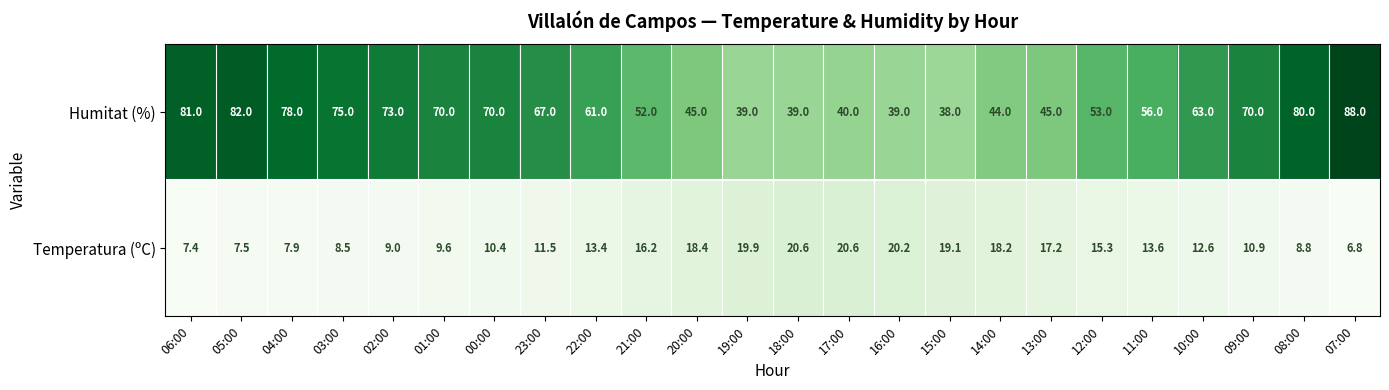

What is the spread (max minus min) of values at 13:00?

27.8